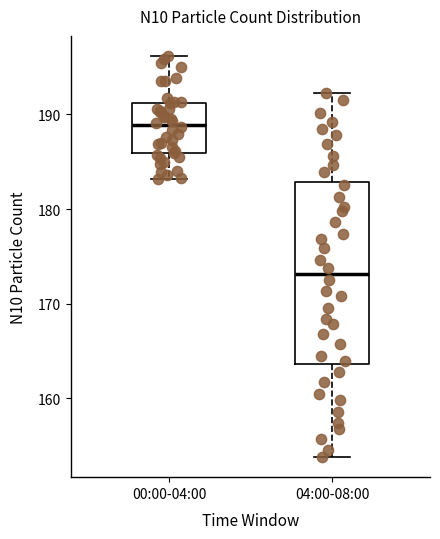

Reading left to right, transcribe this box plot: for each box, give where its median line is, the range the box spans, and where its two whiskers end, as read against the y-axis. The values are not printed on the chart, so give them approximately, as read against the axis.

00:00-04:00: median 189, box 186 to 191, whiskers 183 to 196
04:00-08:00: median 173, box 164 to 183, whiskers 154 to 192